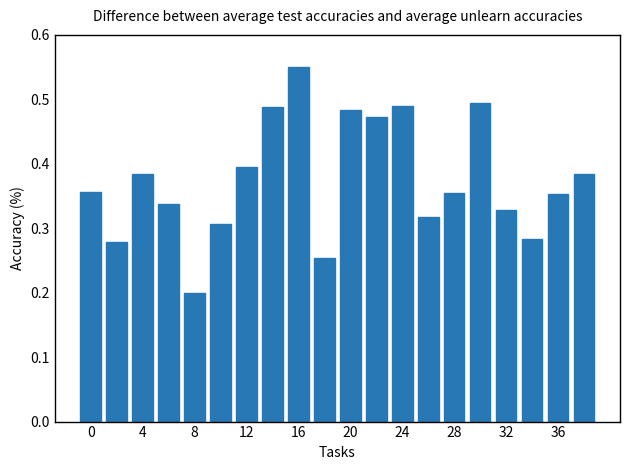

Does the chart contain stacked bars?

No